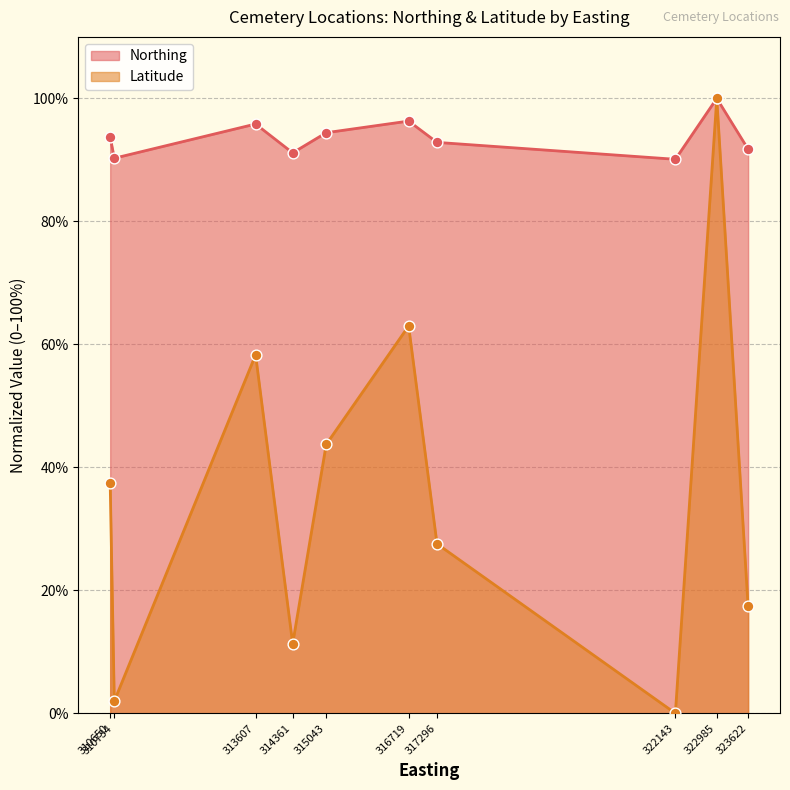

What are all the series names shown in the legend?

Northing, Latitude